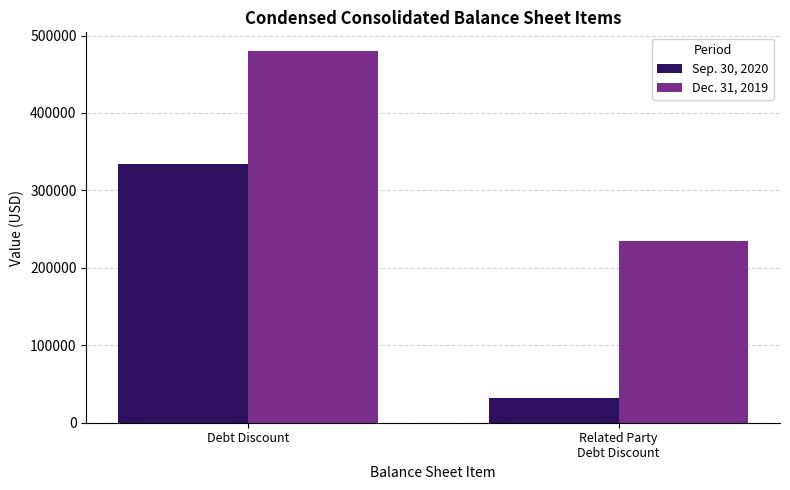

What is the difference between the maximum and minimum values in the Sep. 30, 2020 series?

301502